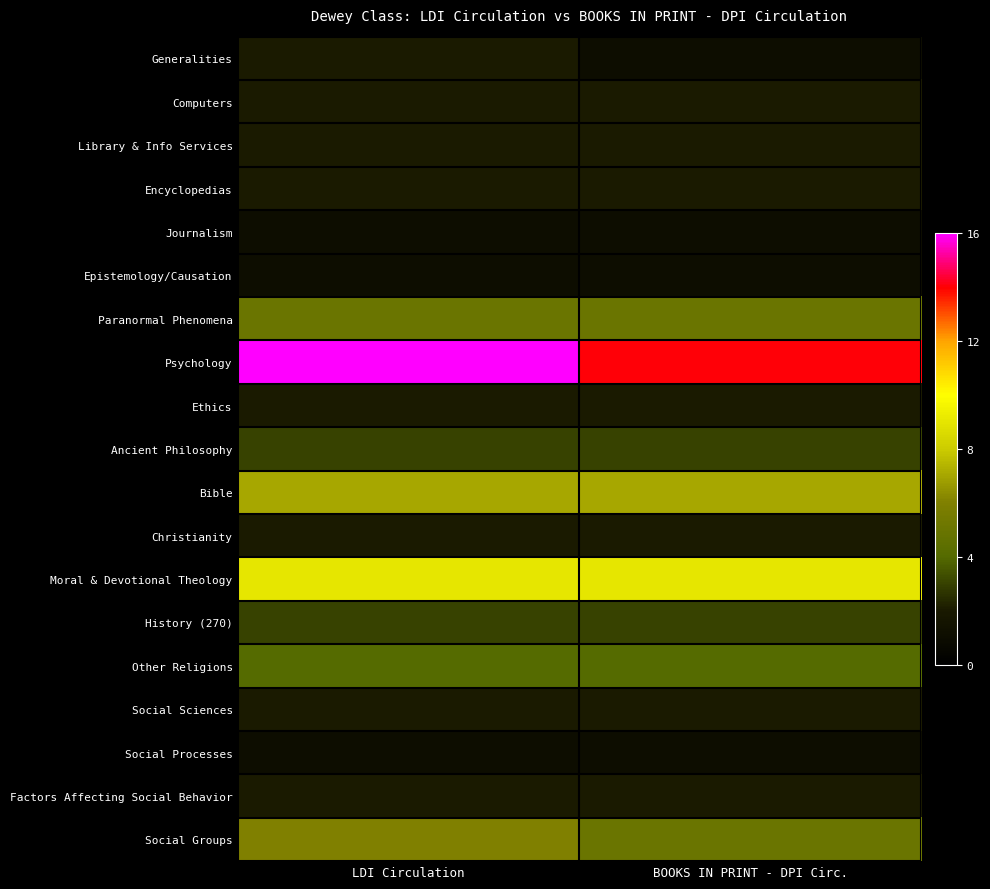

Is the value of Ancient Philosophy at BOOKS IN PRINT - DPI Circ. greater than the value of History (270) at LDI Circulation?

No